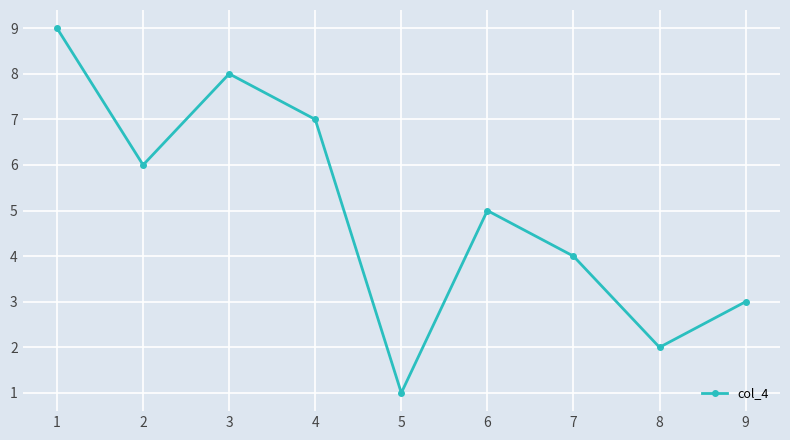

What is the value of the 9th point from the left?

3